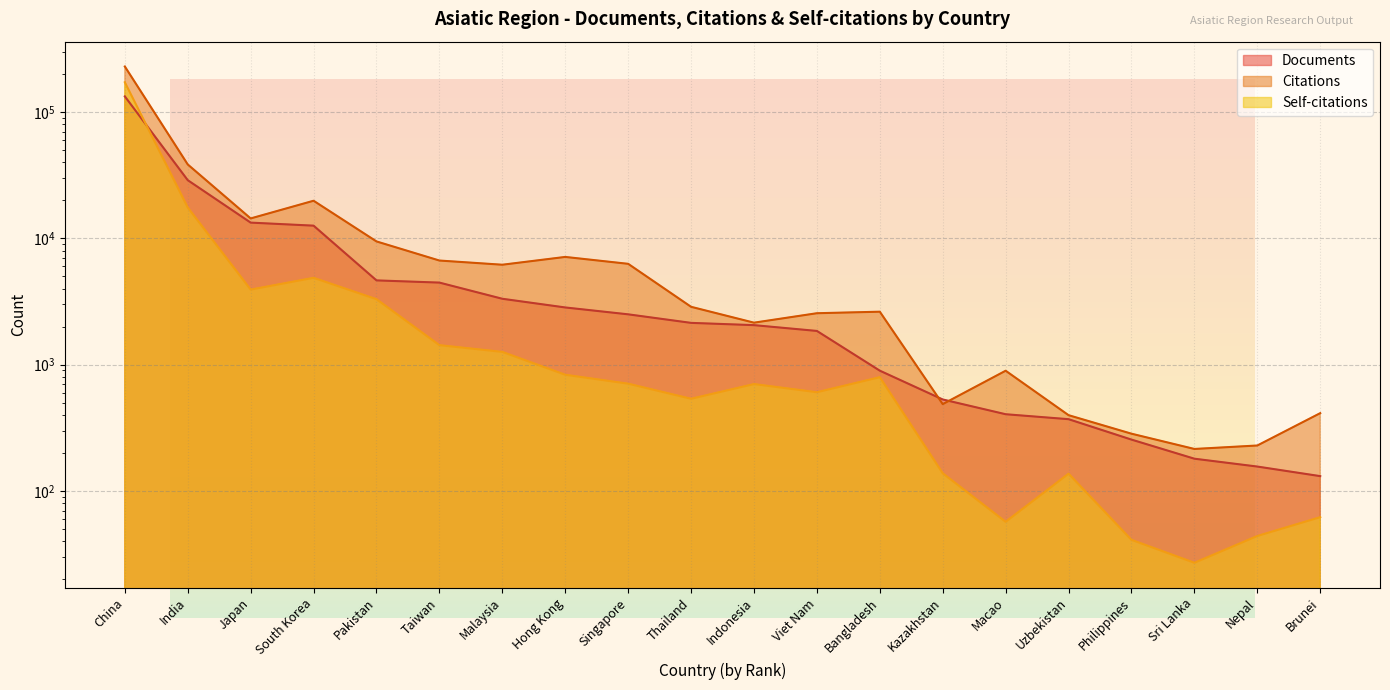

What is the label of the 15th point from the left?

Macao